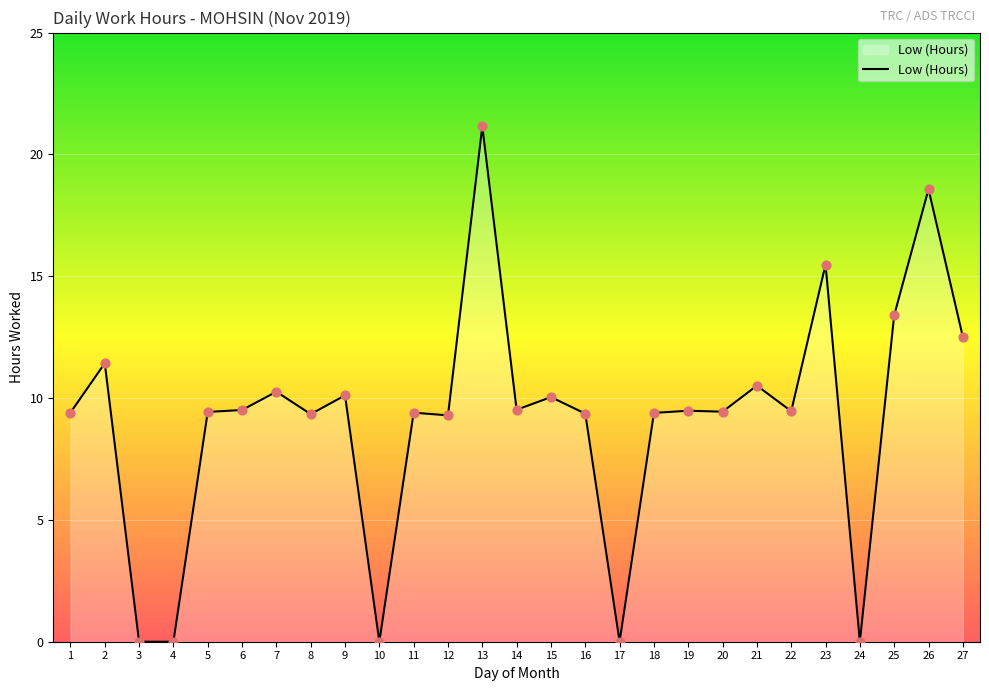

What is the change in value from 18 to 24?

-9.4